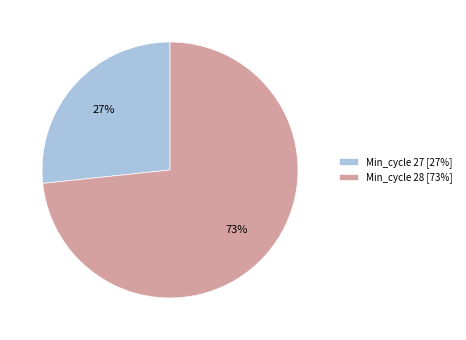

Is the sum of Min_cycle 27 [27%] and Min_cycle 28 [73%] greater than half?

Yes